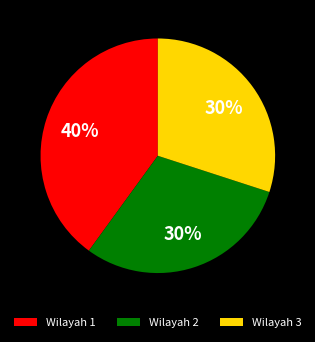

How many segments does this pie chart have?

3